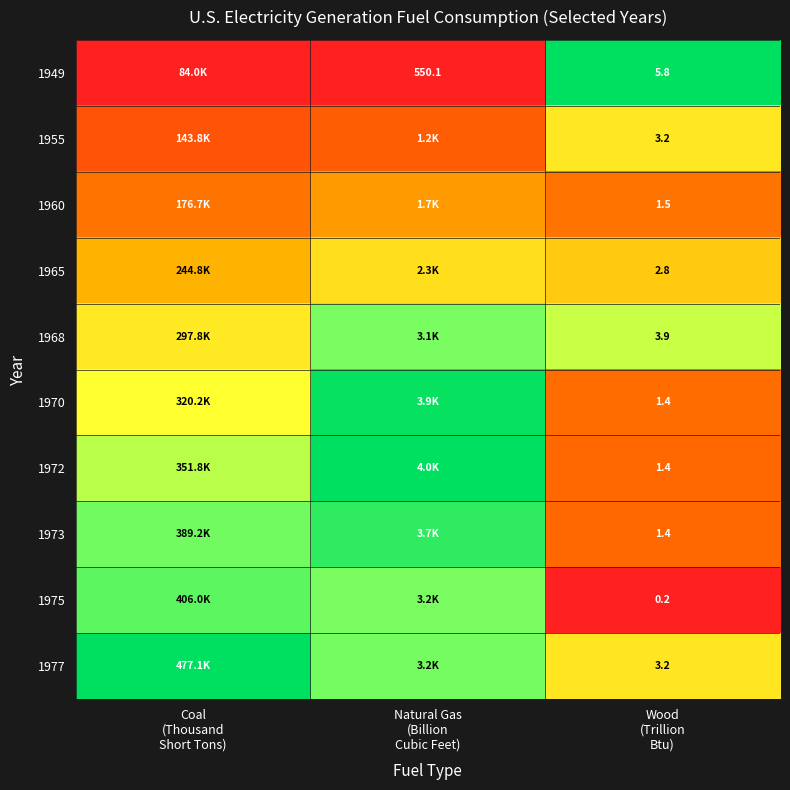

Rank the categories by 1977 value from lowest to highest.

Wood (Trillion Btu), Natural Gas (Billion Cubic Feet), Coal (Thousand Short Tons)